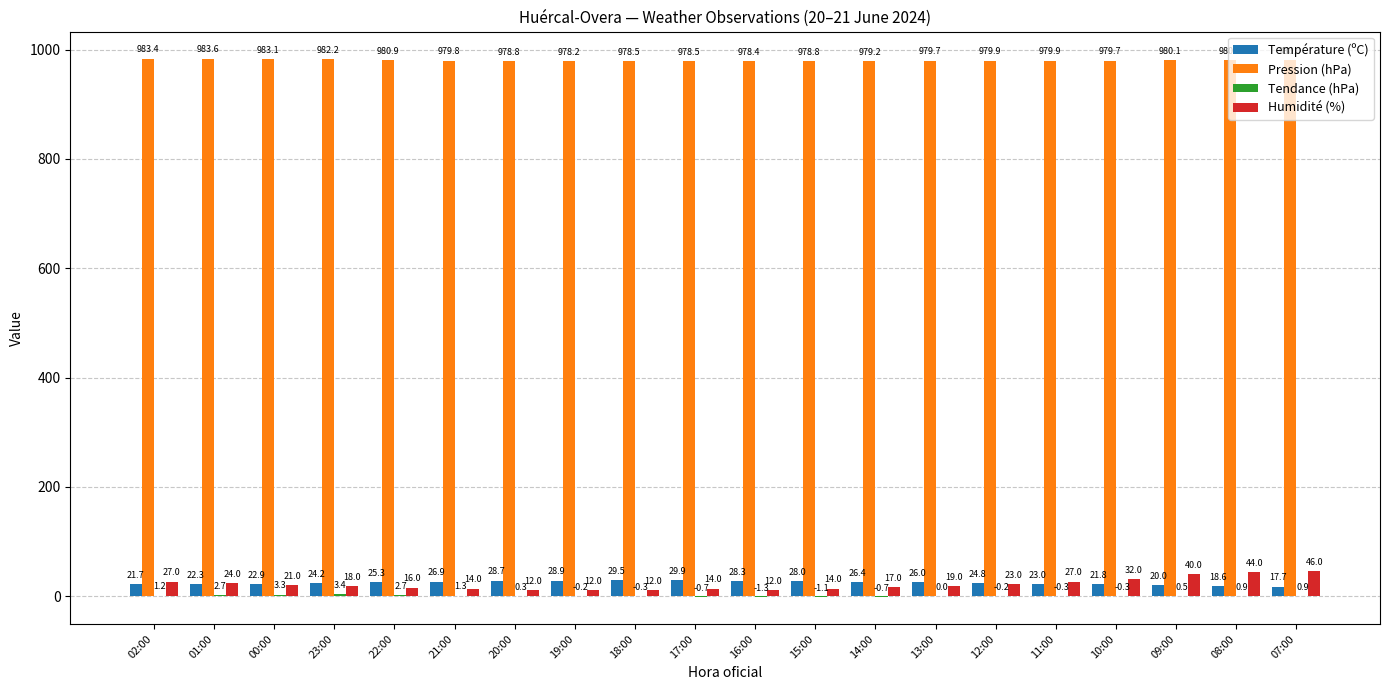

What is the total value across all series at 11:00?

1029.6